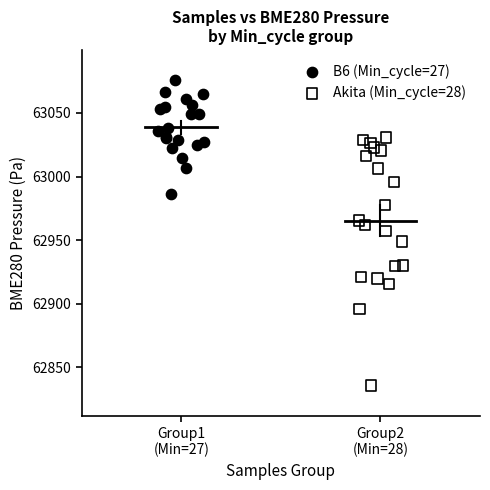

Which series reaches the minimum Y coordinate?

Akita (Min_cycle=28)